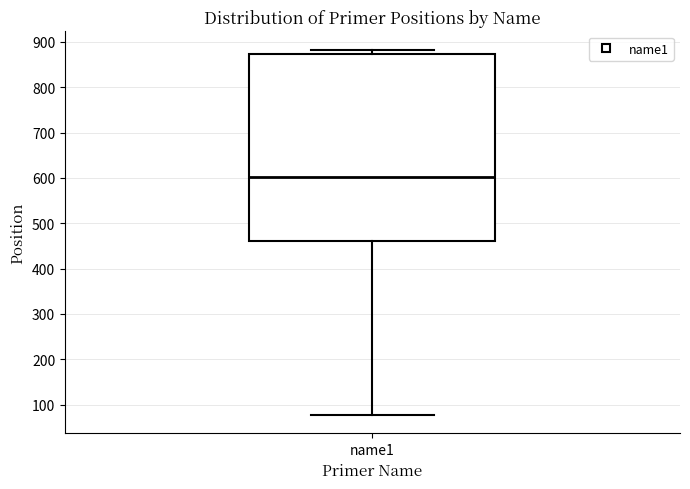

Transcribe this box plot: give where the median line is, the range the box spans, and where the two whiskers end, as read against the y-axis. The values are not printed on the chart, so give them approximately, as read against the axis.

median 600, box 460 to 870, whiskers 80 to 880